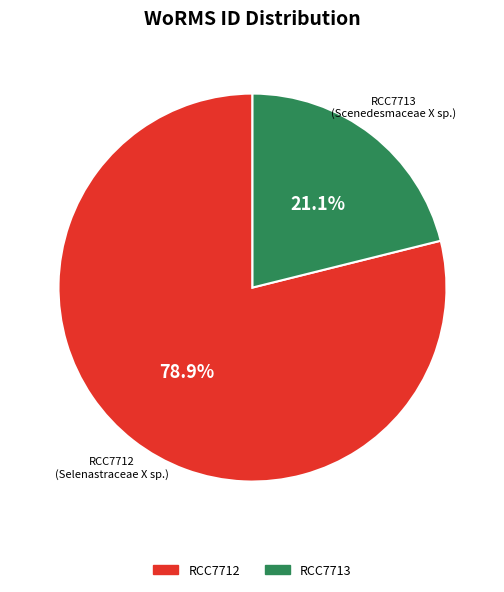

How many slices are in this pie chart?

2